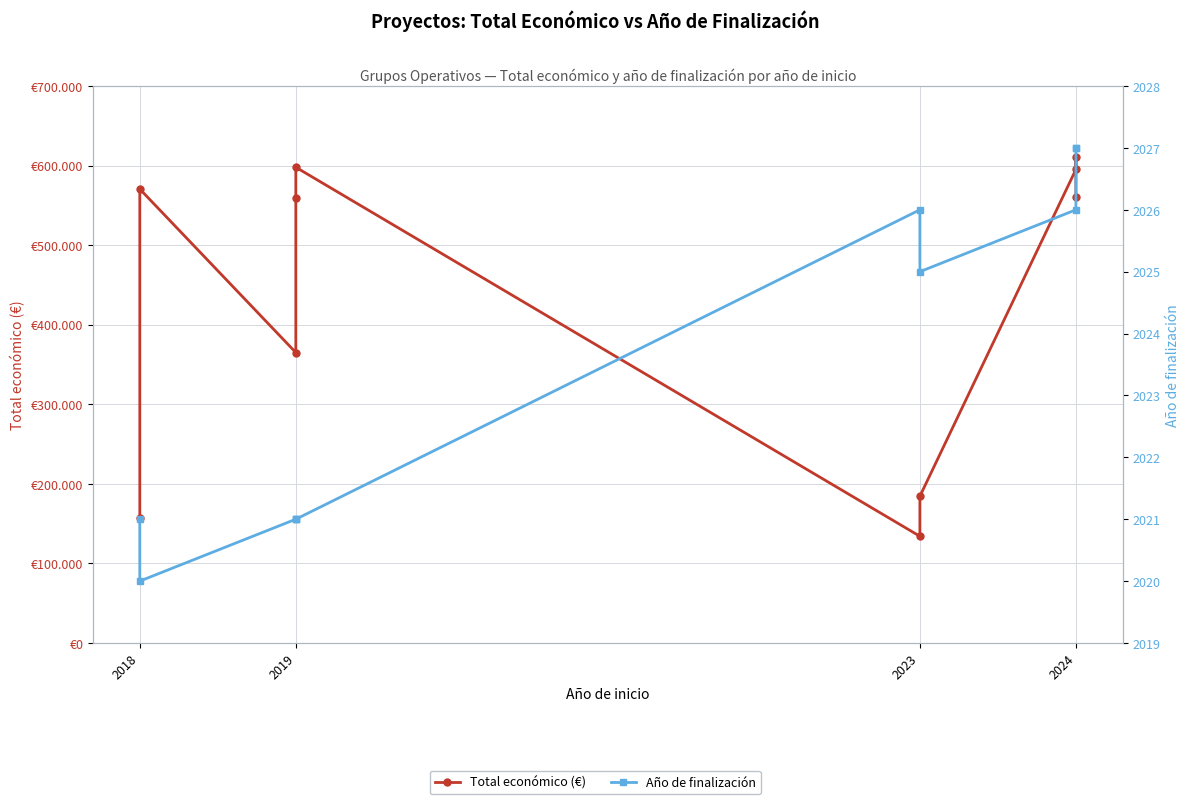

True or false: Año de finalización and Total económico (€) intersect in this chart.

False